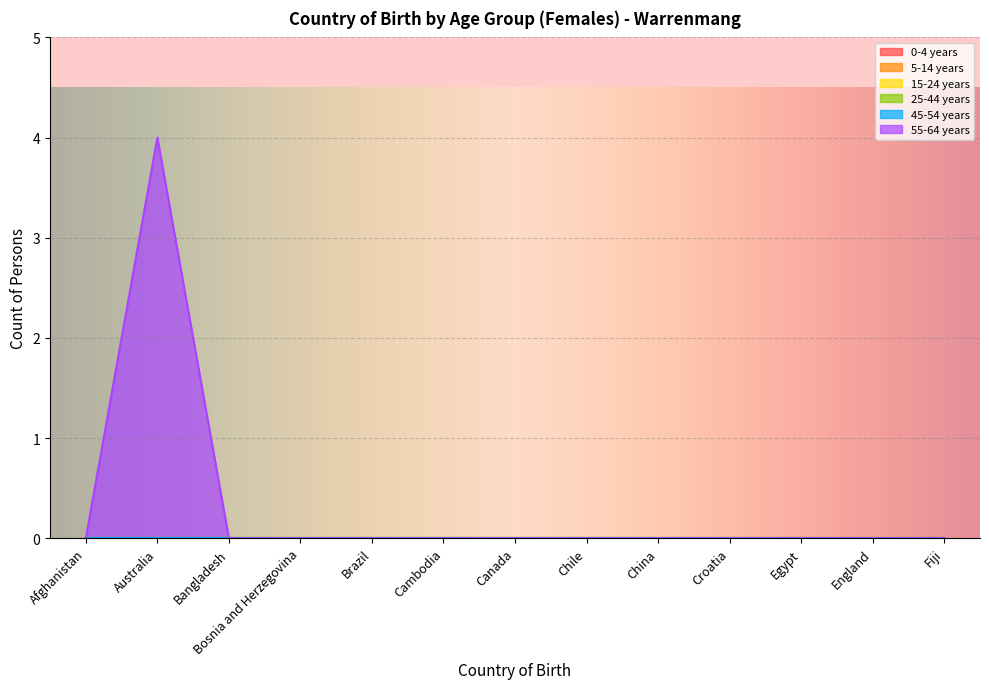

What are all the series names shown in the legend?

0-4 years, 5-14 years, 15-24 years, 25-44 years, 45-54 years, 55-64 years